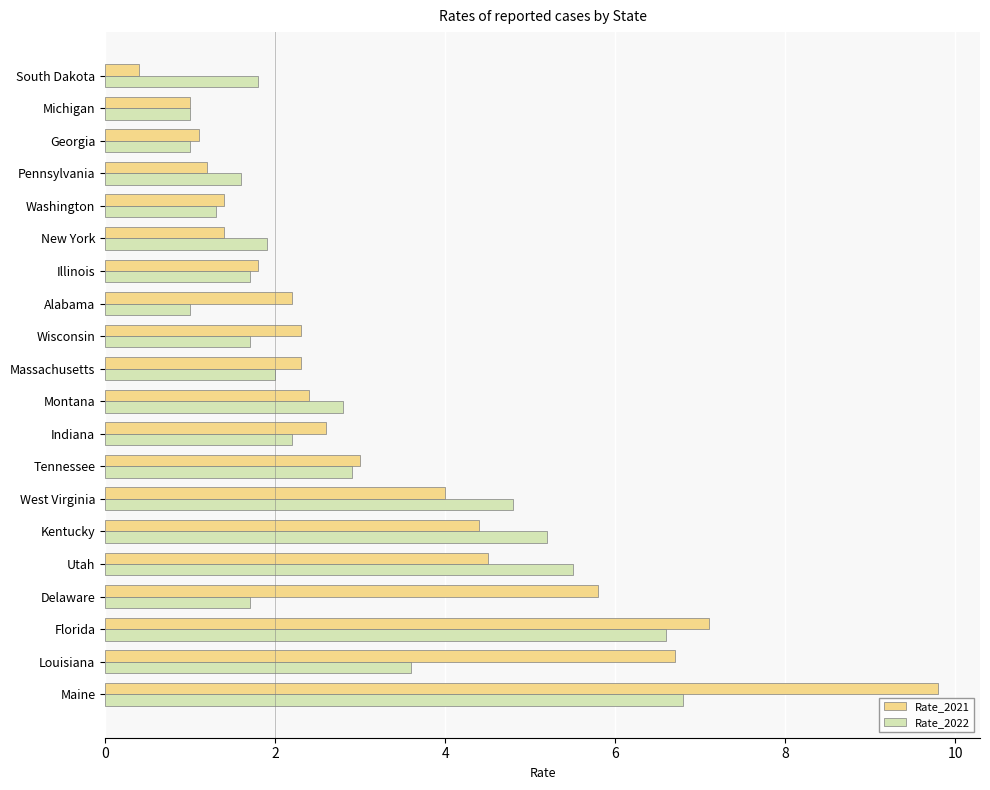

Rank the series by their average value, from highest to lowest.

Rate_2021, Rate_2022